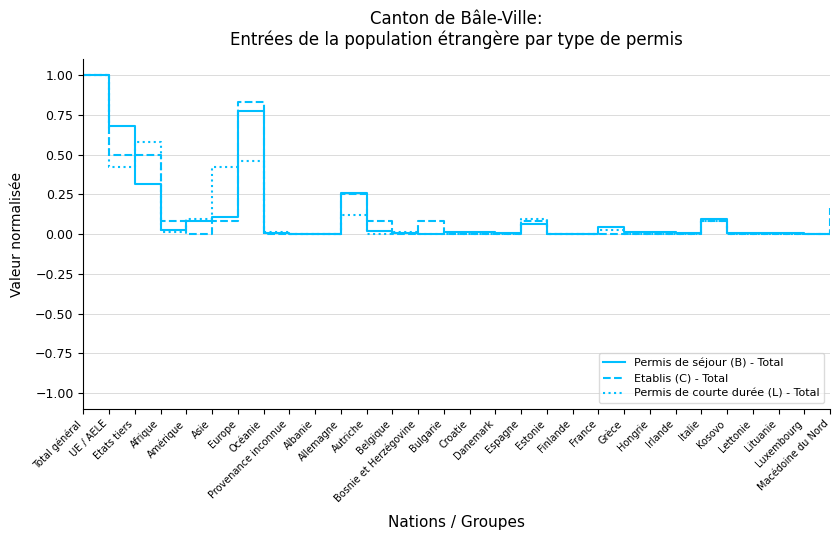

What is the maximum value for Etablis (C) - Total?

1.0